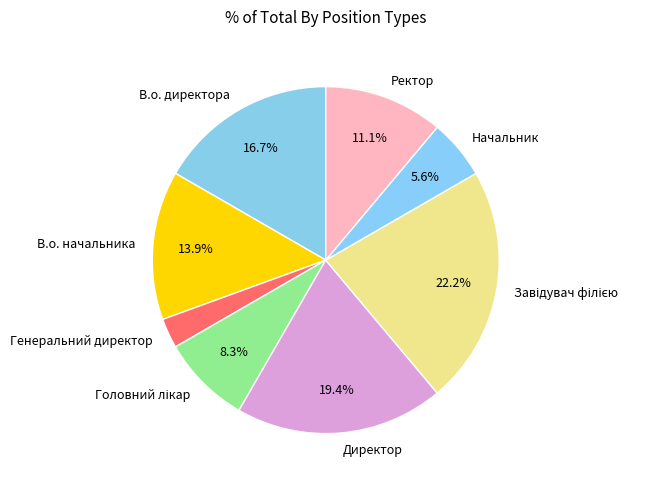

Does В.о. директора account for over 50% of the chart?

No